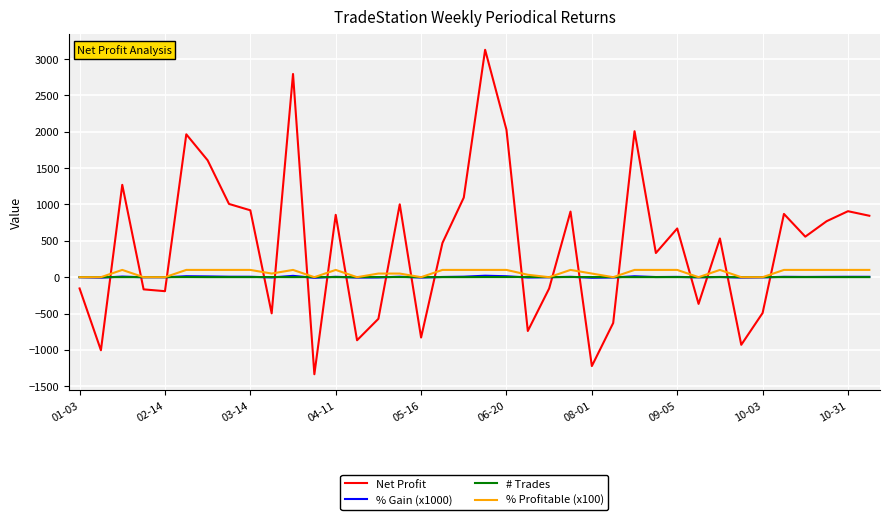

Which series has the largest total across all categories?

Net Profit